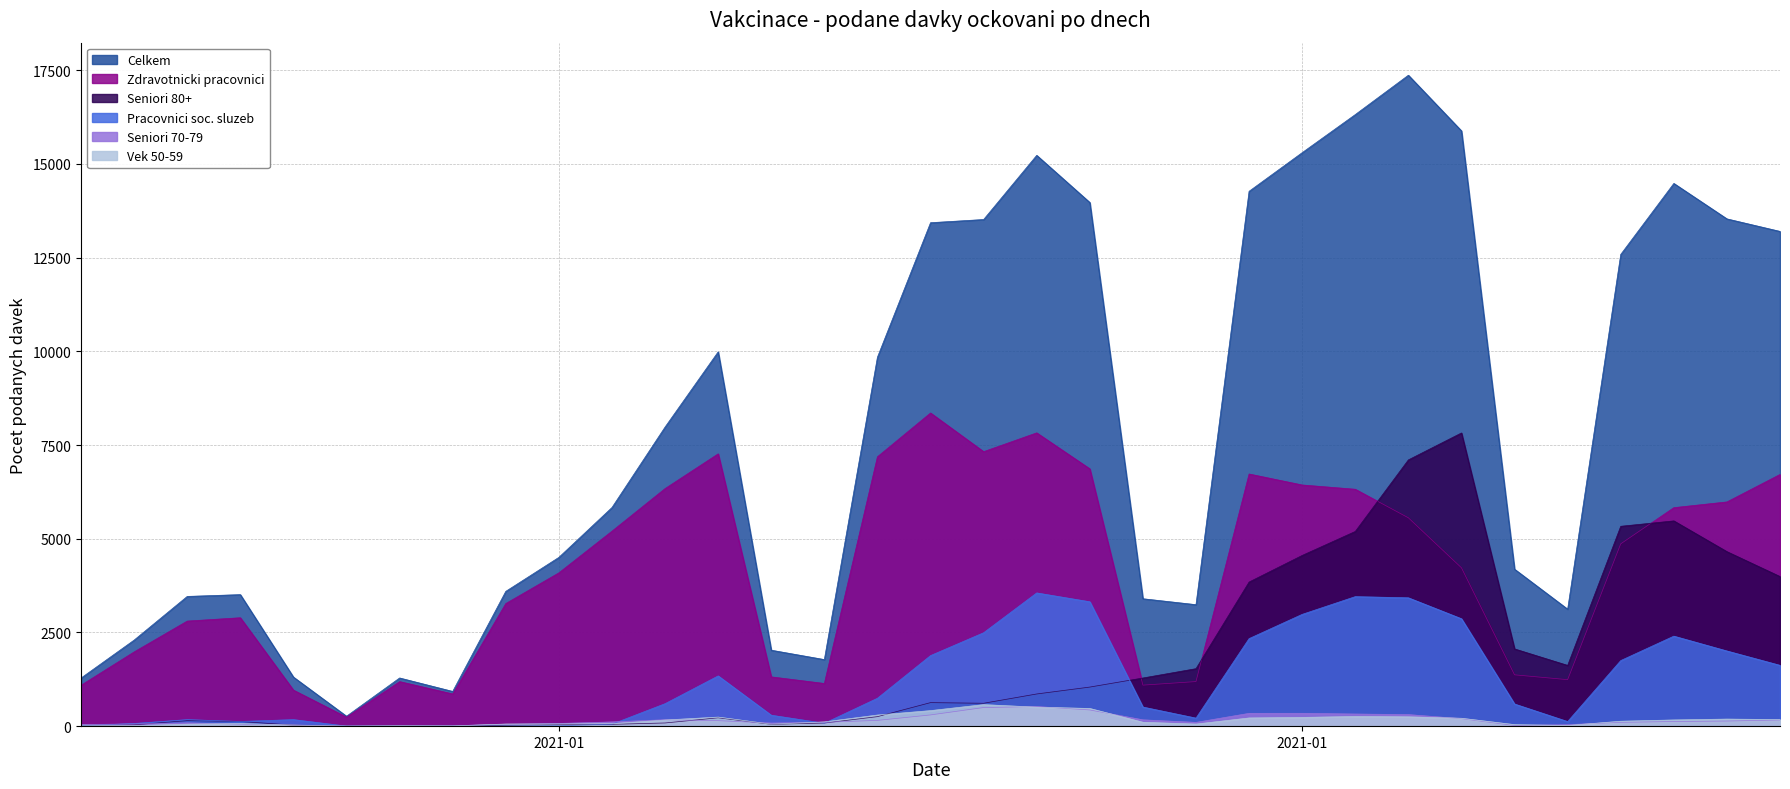

At how many categories does at least one series exceed 11754?

13